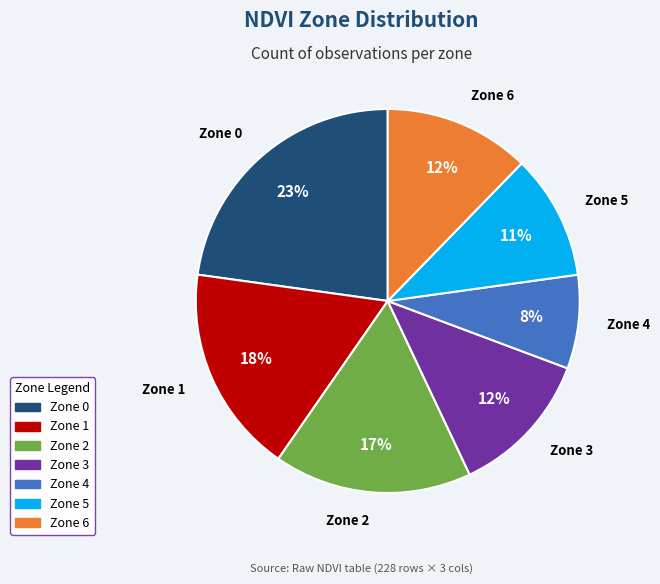

To the nearest percent, what is the difference between the Zone 0 and Zone 5 slice percentages?

12%